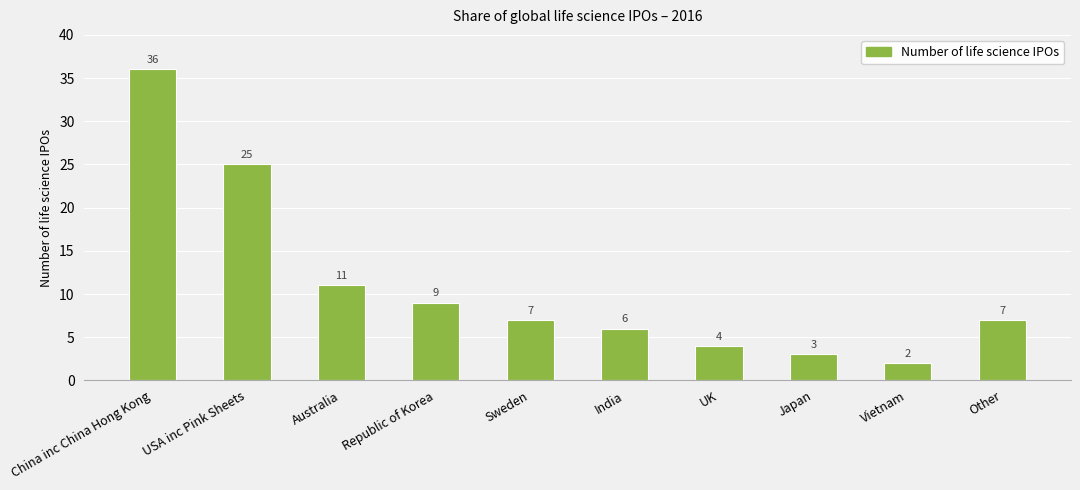

Reading right to left, transcribe all the data shown in this chart.

Other=7	Vietnam=2	Japan=3	UK=4	India=6	Sweden=7	Republic of Korea=9	Australia=11	USA inc Pink Sheets=25	China inc China Hong Kong=36